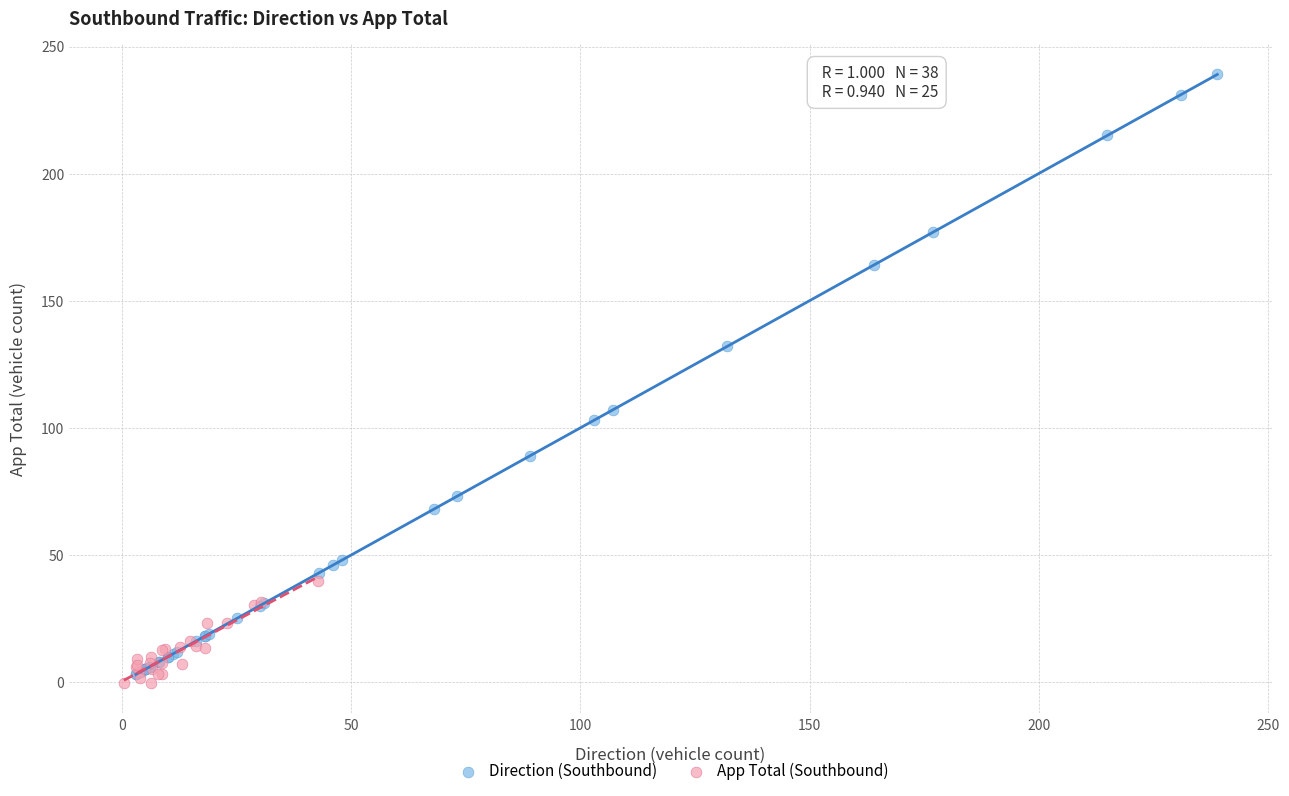

Which series reaches the maximum Y coordinate?

Direction (Southbound)